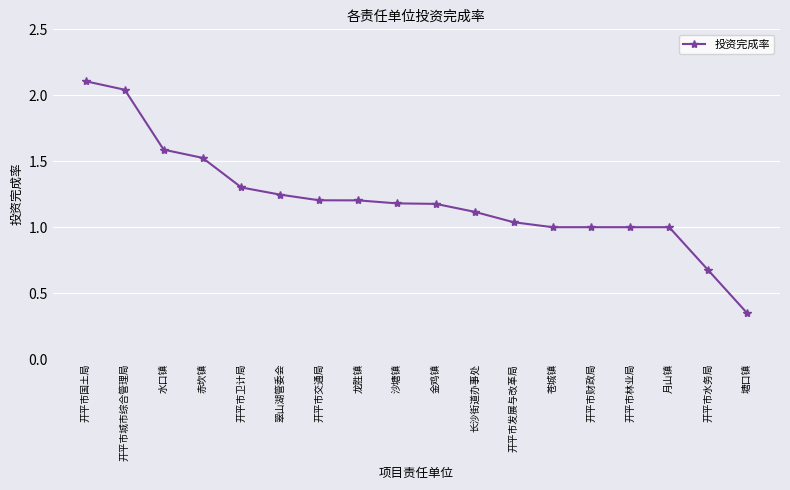

What is the sum of the values at 开平市国土局 and 水口镇?

3.7